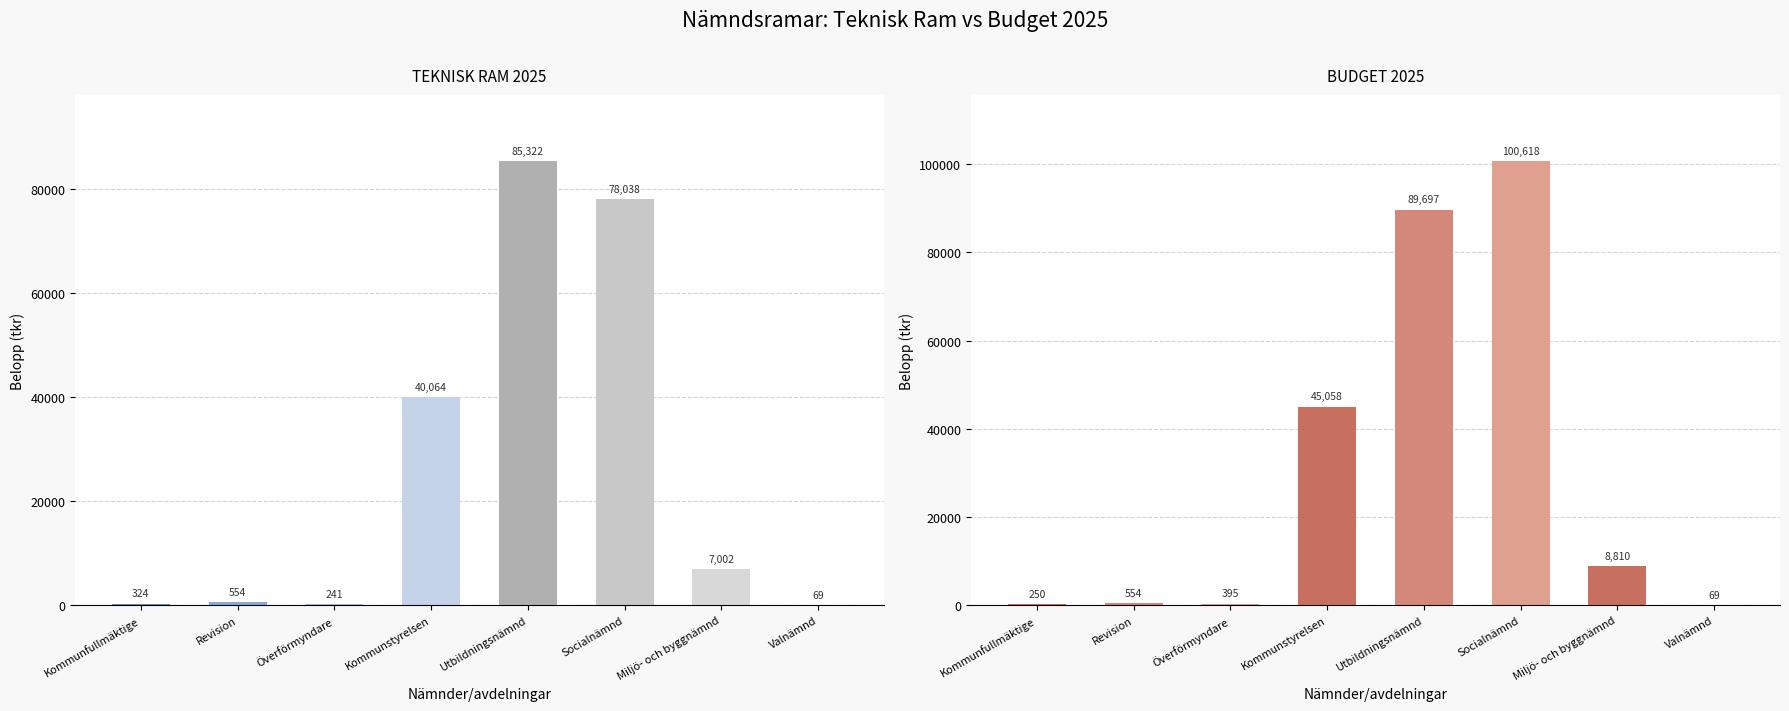

Are the bars grouped side by side (vs. stacked)?

Yes